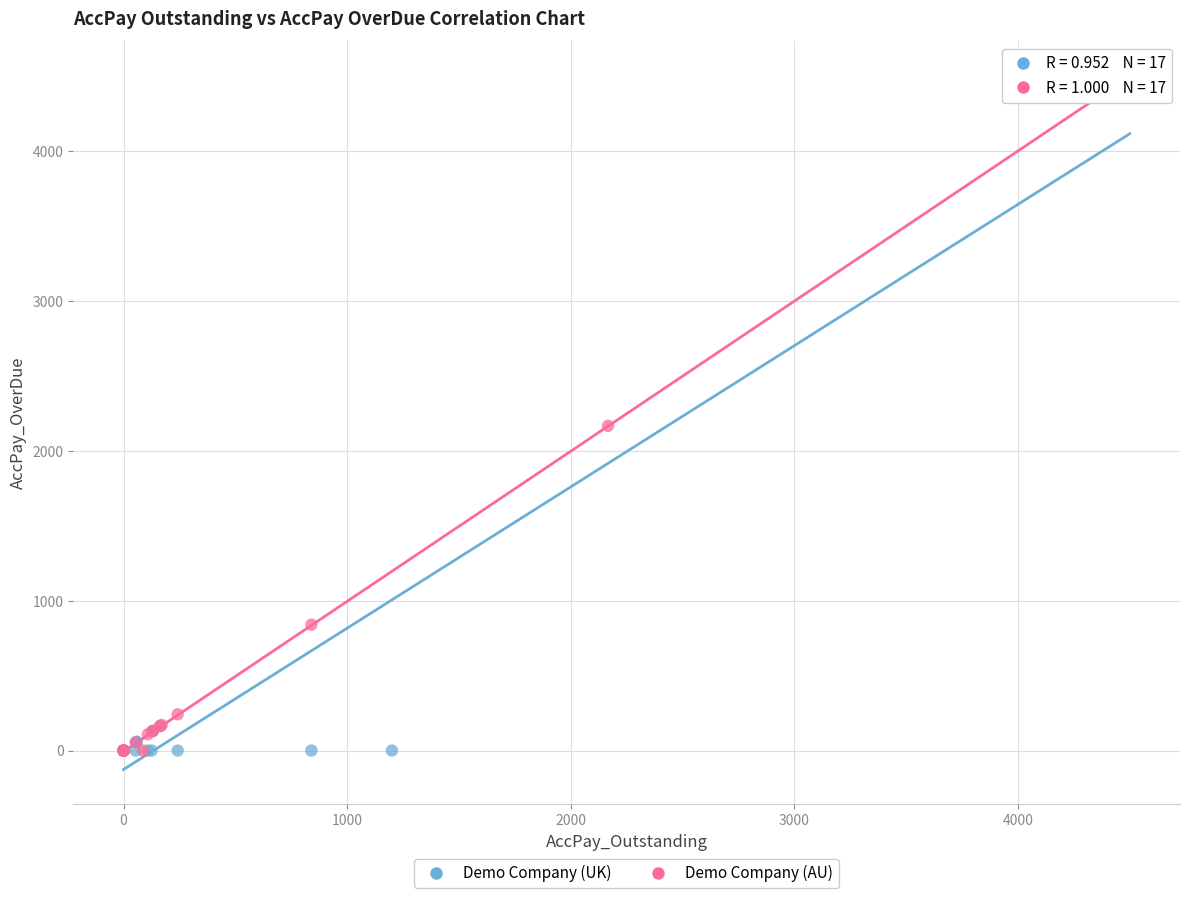

What are all the series names shown in the legend?

Demo Company (UK), Demo Company (AU)